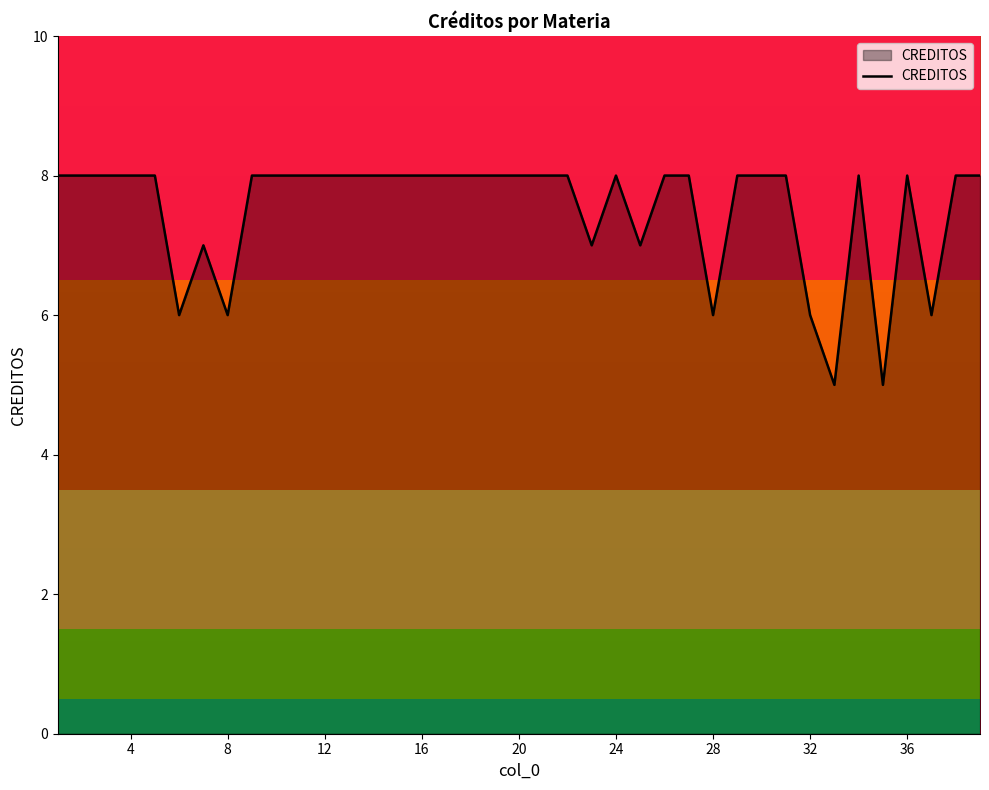

What is the maximum value shown in the chart?

8